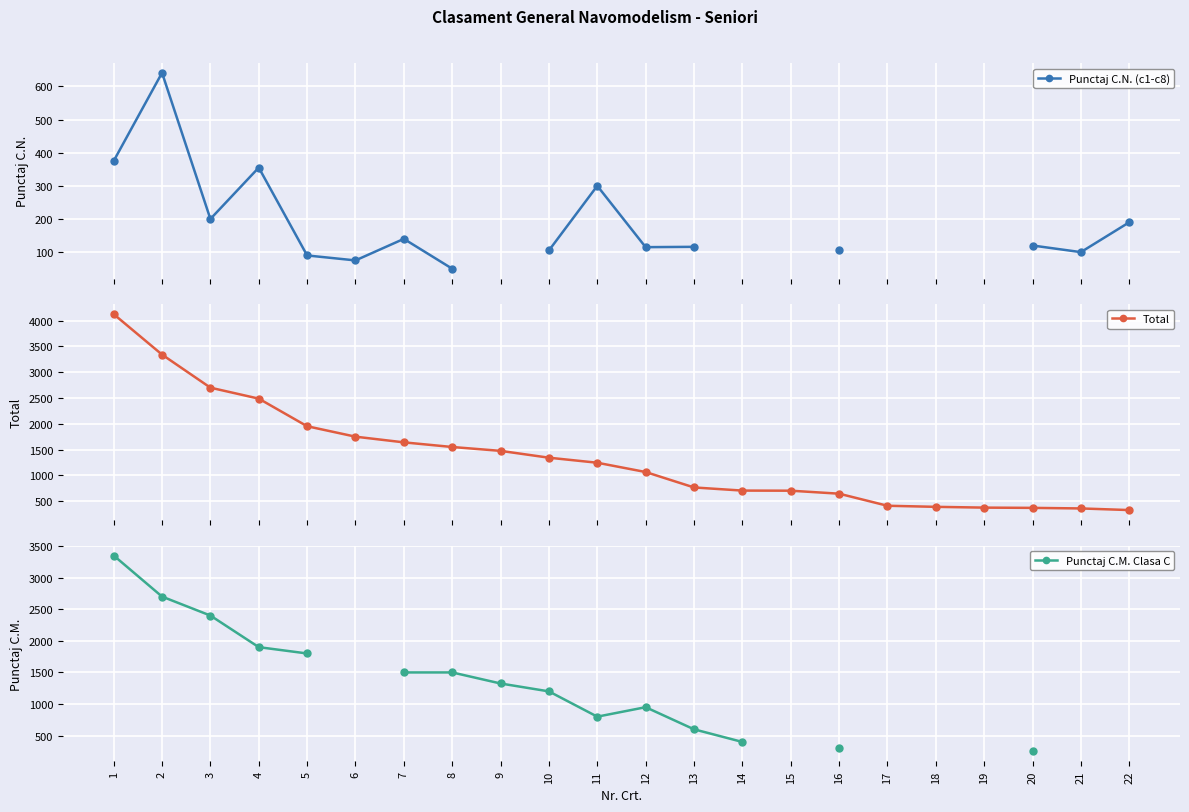

At which label is Total closest to 2226?

4